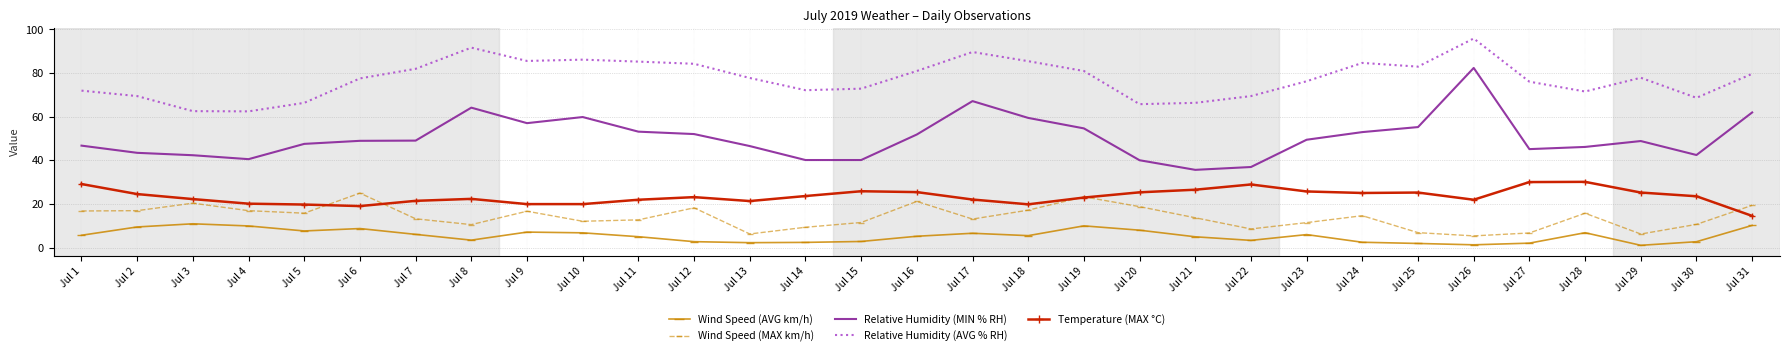

Is the value of Temperature (MAX °C) at Jul 4 greater than the value of Relative Humidity (AVG % RH) at Jul 26?

No